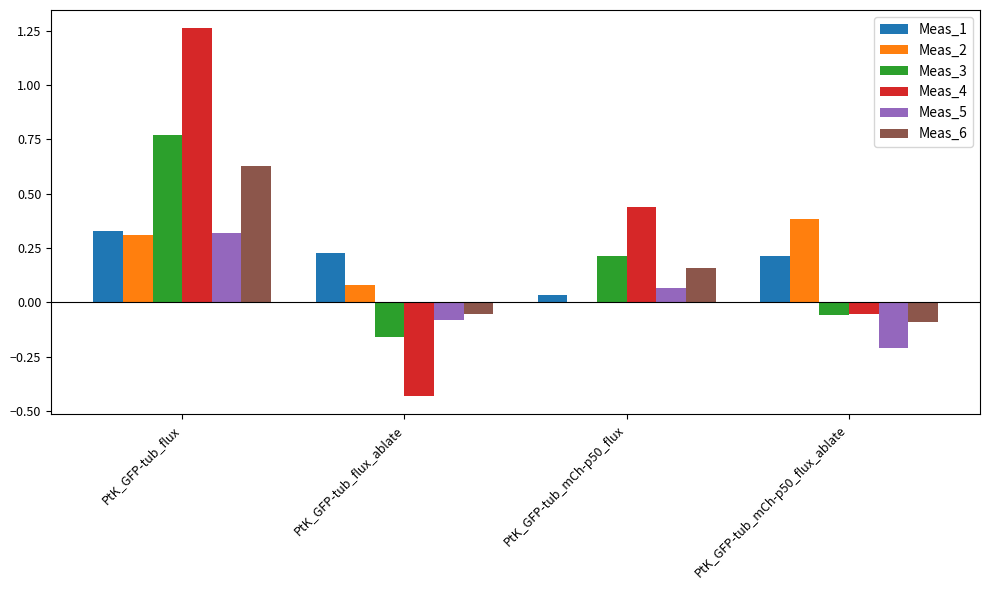

True or false: Meas_3 has a value of -0.3 at PtK_GFP-tub_flux_ablate.

False